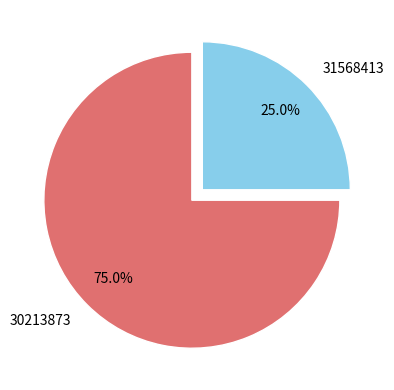

Count the number of slices in the pie.

2